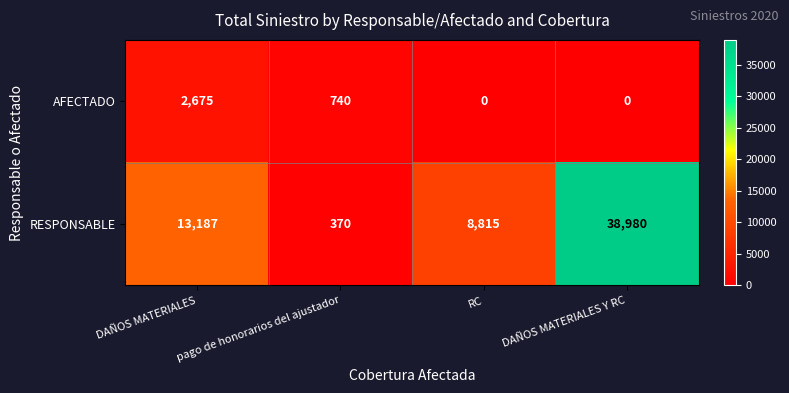

What value does the AFECTADO series have at DAÑOS MATERIALES?

2675